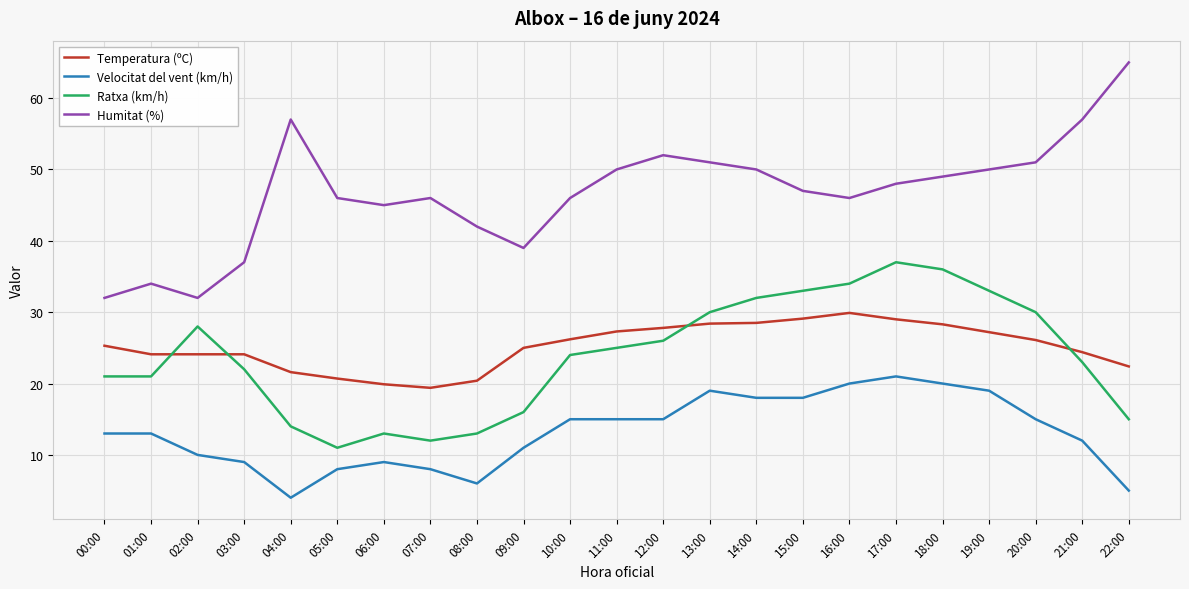

What is the difference between the highest and lowest values at 20:00?

36.0